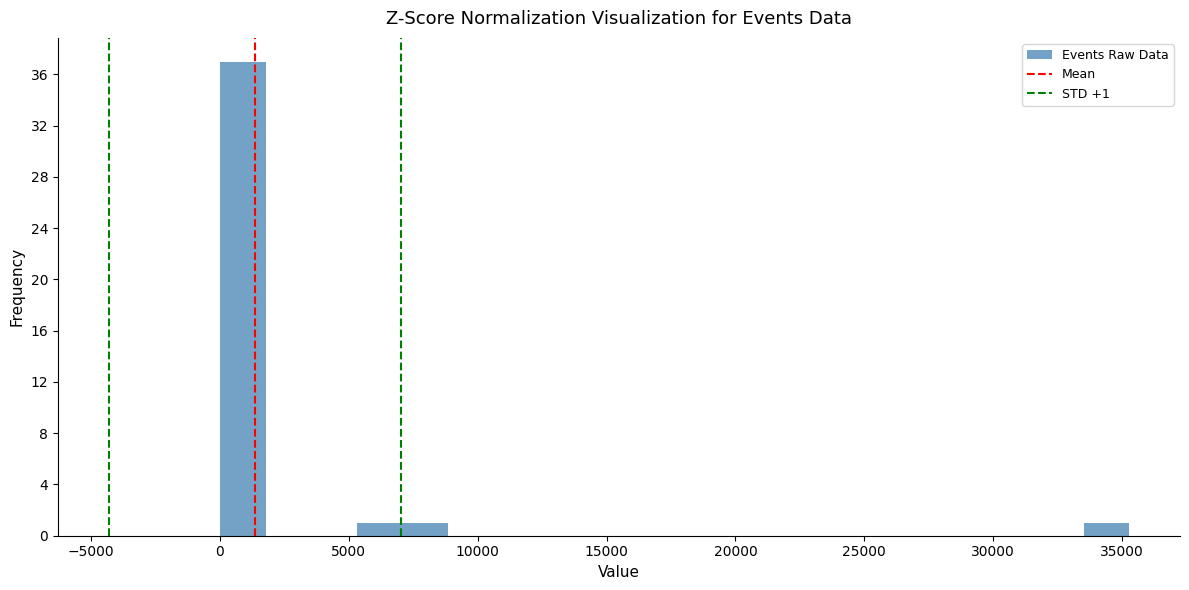

Read against the x-axis, roughly where is the centre of the tallest bar?

1000